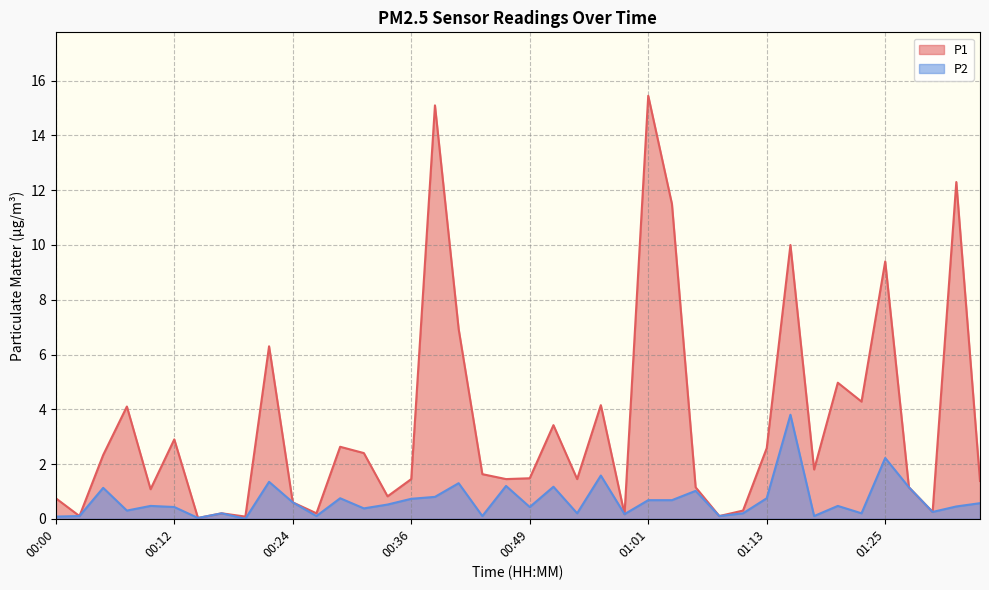

Between 00:27 and 01:30, which series saw the biggest shift?

P2